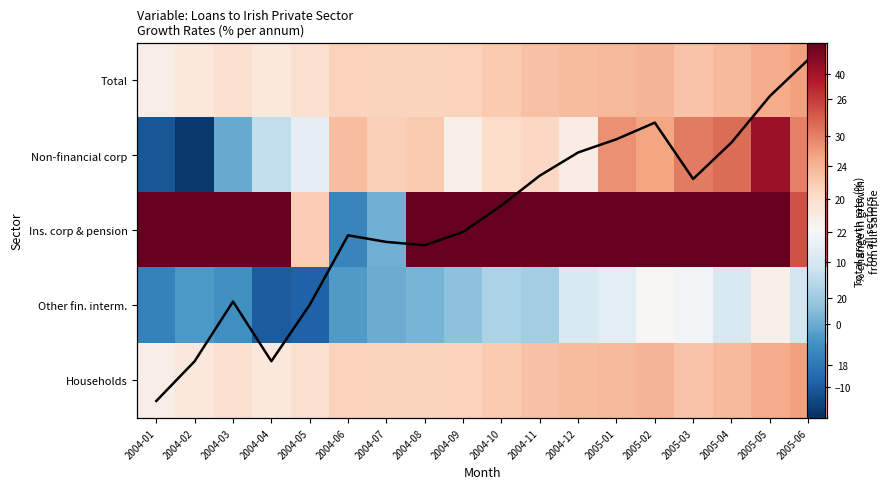

List the labels in order of Other fin. interm. value, smallest first.

2004-04, 2004-05, 2004-01, 2004-03, 2004-02, 2004-06, 2004-07, 2004-08, 2004-09, 2004-11, 2004-10, 2005-06, 2005-04, 2004-12, 2005-01, 2005-03, 2005-02, 2005-05